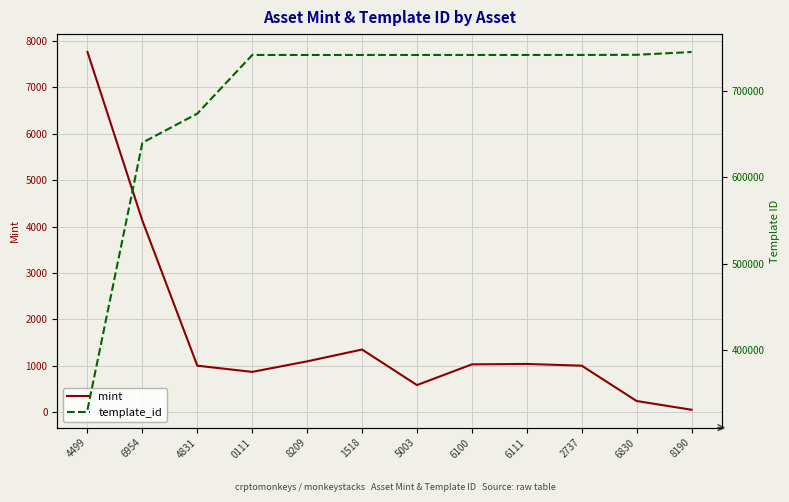

Reading left to right, extract all data points from this chart.

mint: 7763	4128	1004	870	1097	1352	586	1032	1041	1004	243	54
template_id: 330131	640424	674183	742308	742313	742313	742319	742319	742319	742322	742514	745770